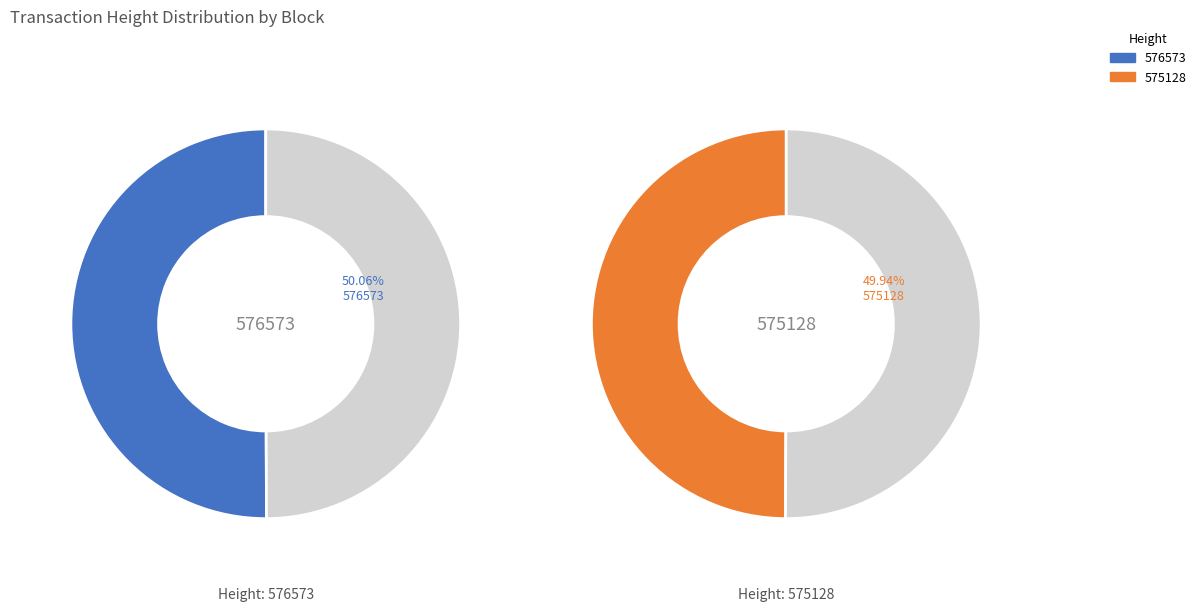

What percentage do 576573 and 575128 together represent?

100.0%